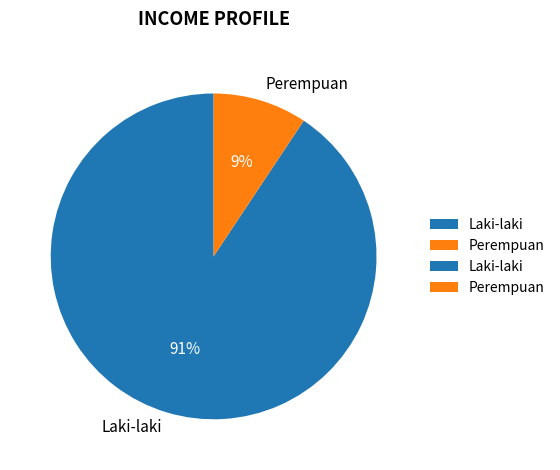

To the nearest percent, what percentage of the pie is Laki-laki?

91%